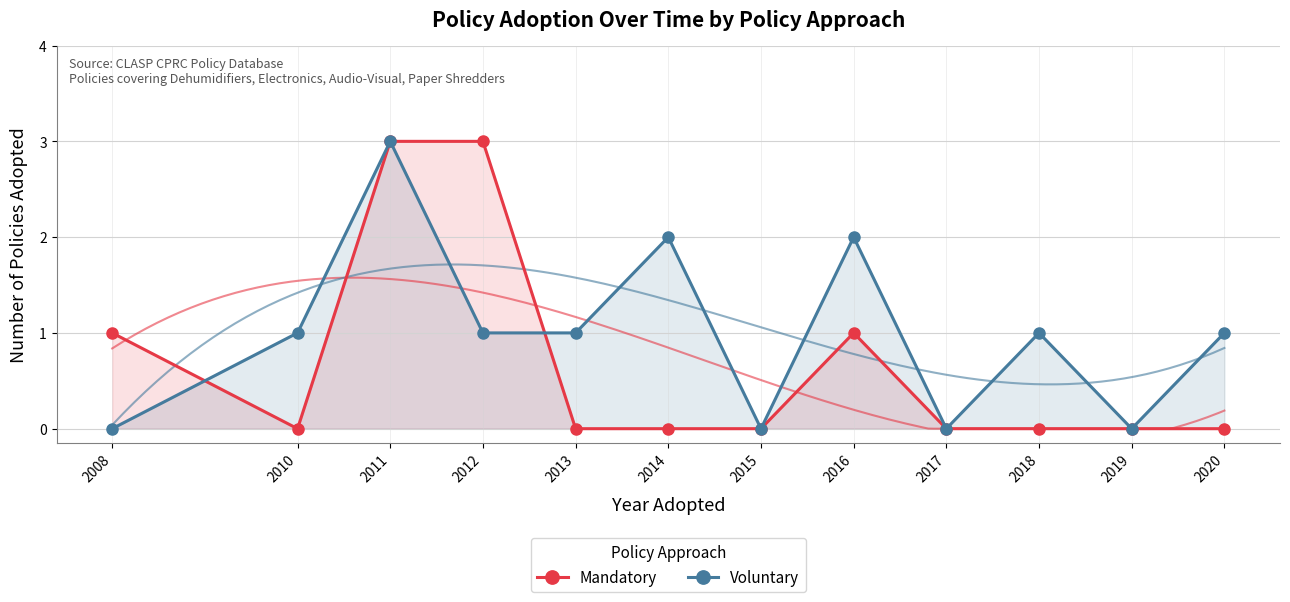

What is the difference between the maximum and minimum values in the Voluntary series?

3